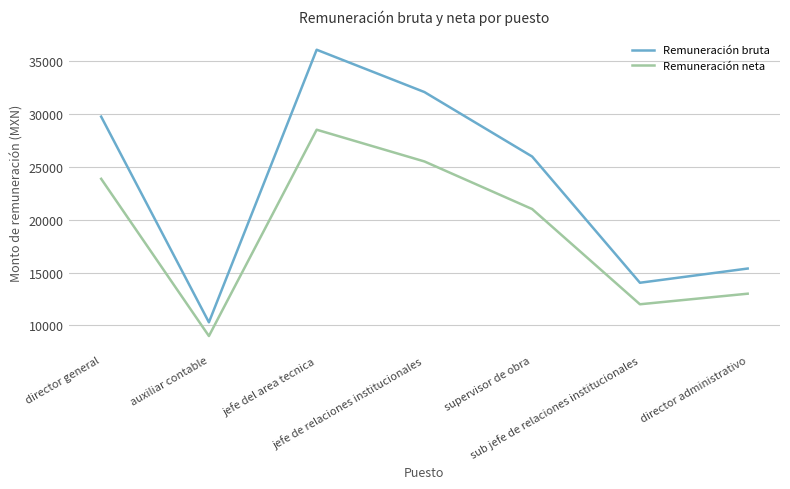

Which series has the largest range (max minus min)?

Remuneración bruta